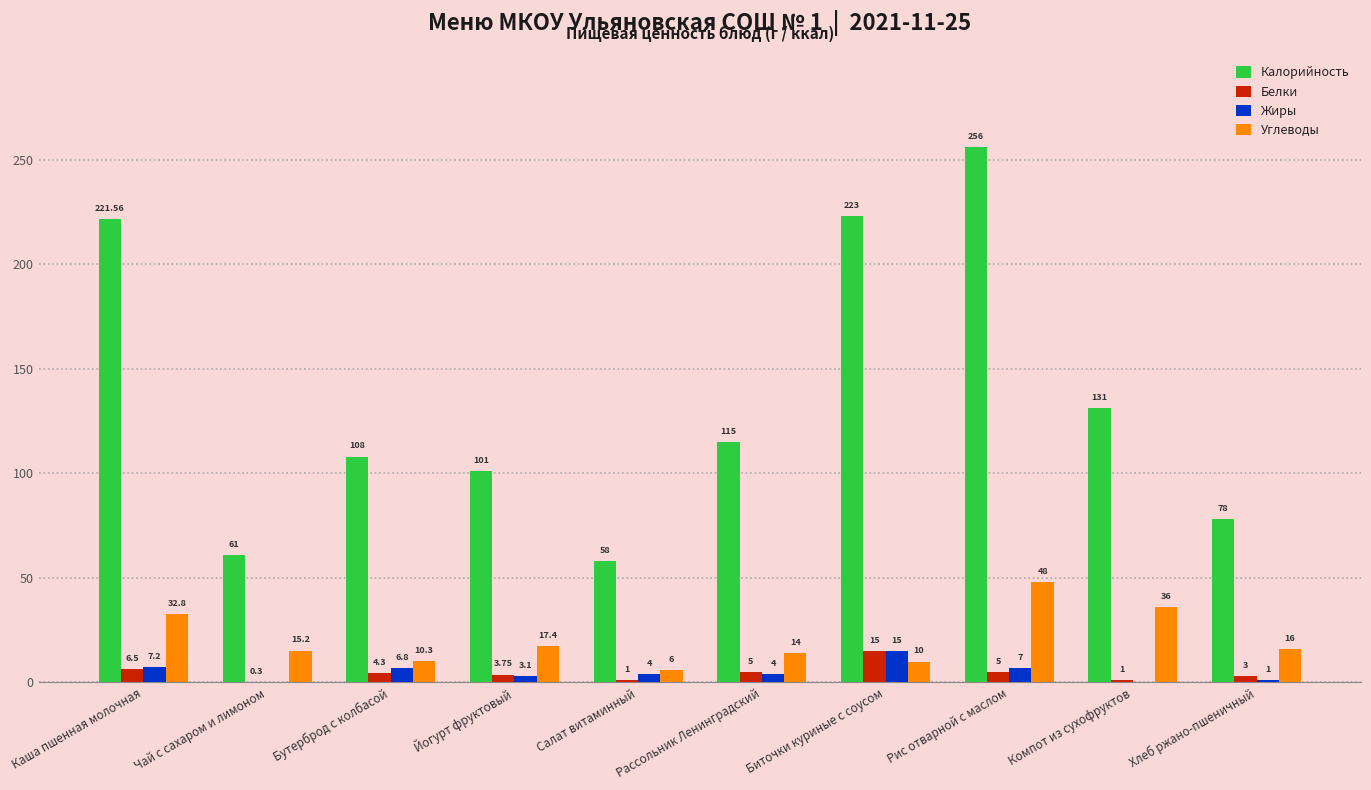

What are all the series names shown in the legend?

Калорийность, Белки, Жиры, Углеводы